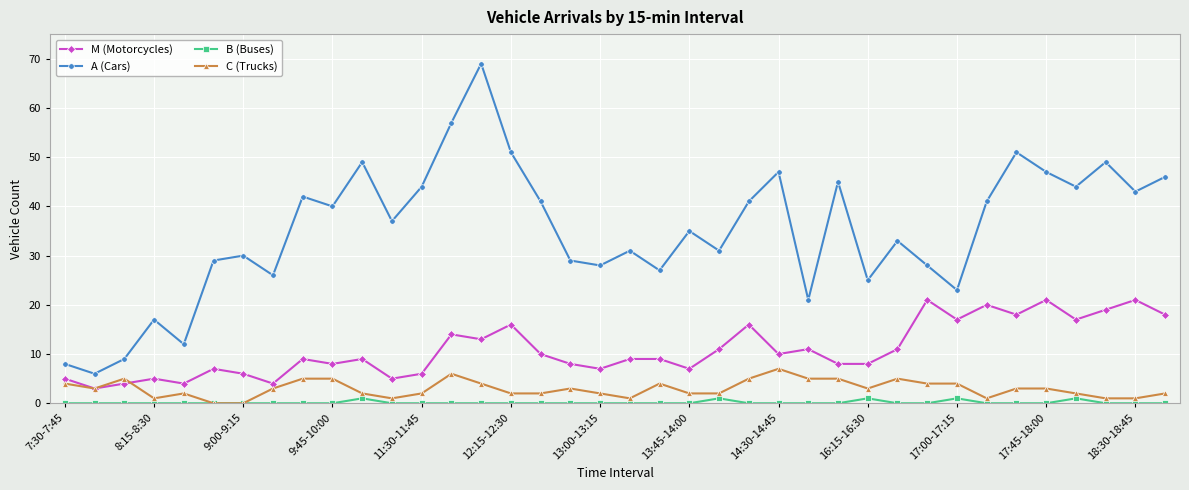

What is the lowest value of the M (Motorcycles) series?

3